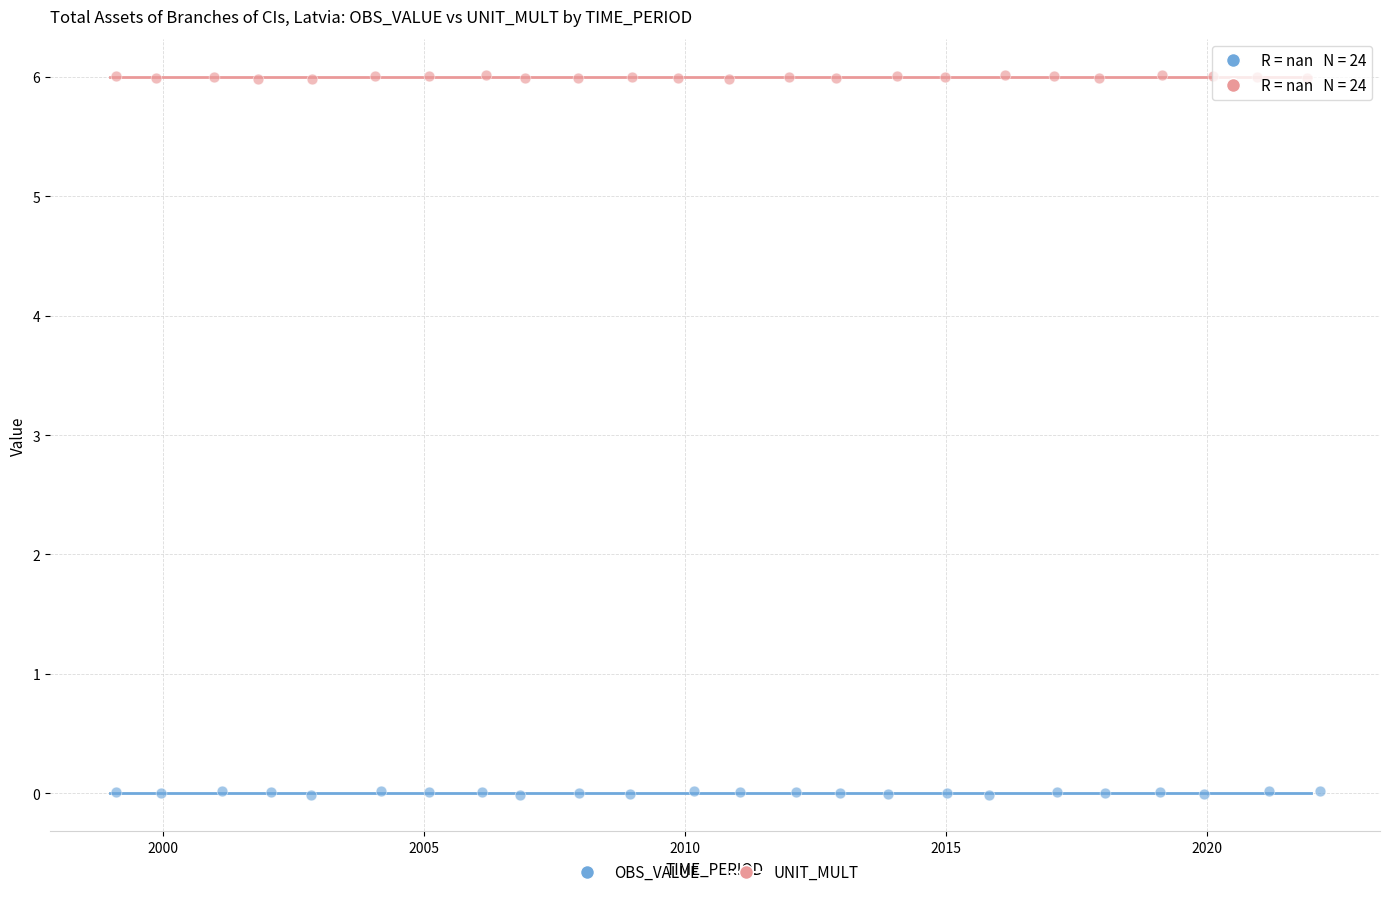

Which series contains the lowest Y value?

OBS_VALUE